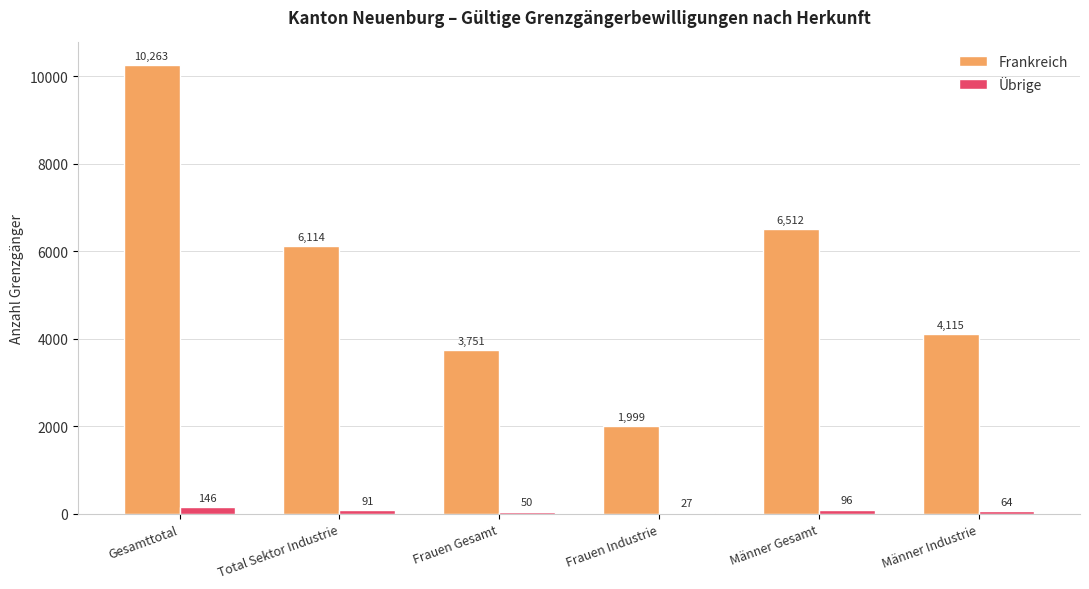

Count the number of categories in the chart.

6